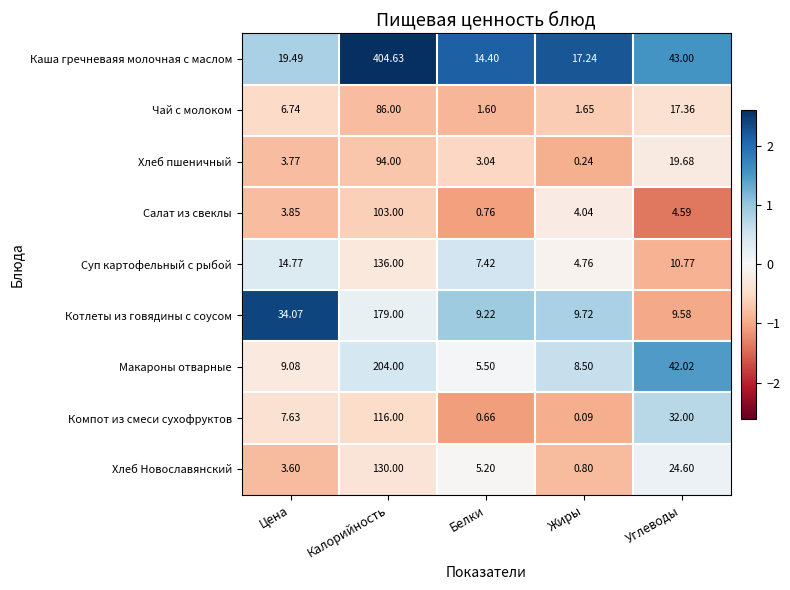

Which series has the largest range (max minus min)?

Каша гречневаяя молочная с маслом